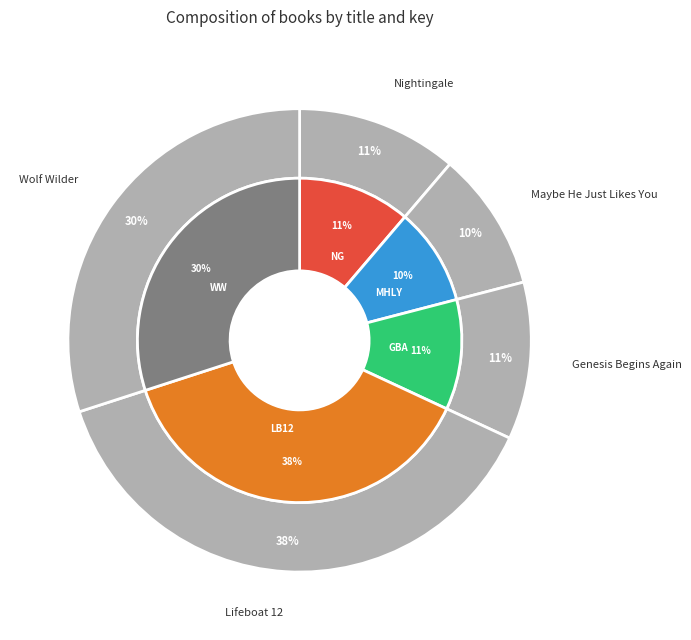

Between Maybe He Just Likes You and Wolf Wilder, which is larger?

Wolf Wilder